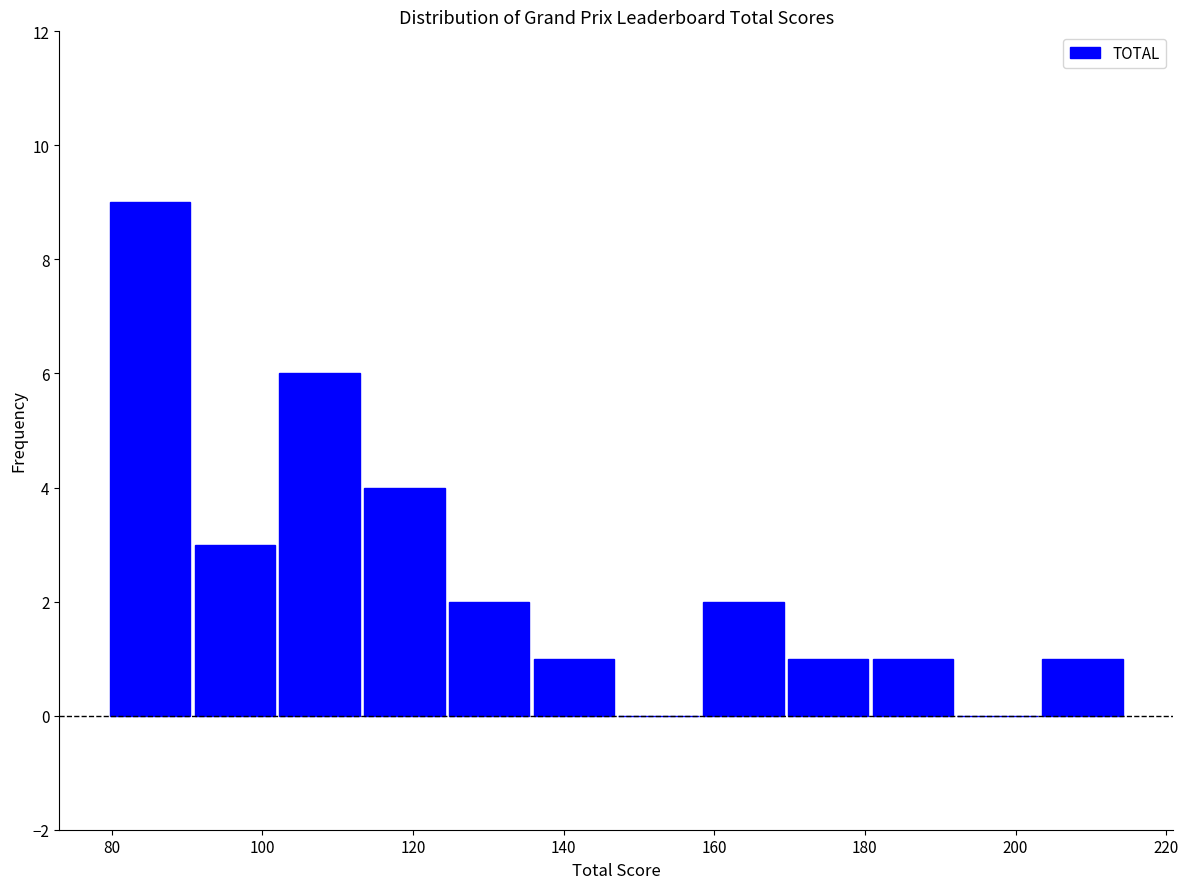

Over which range of the x-axis is the bar tallest?

80 to 90